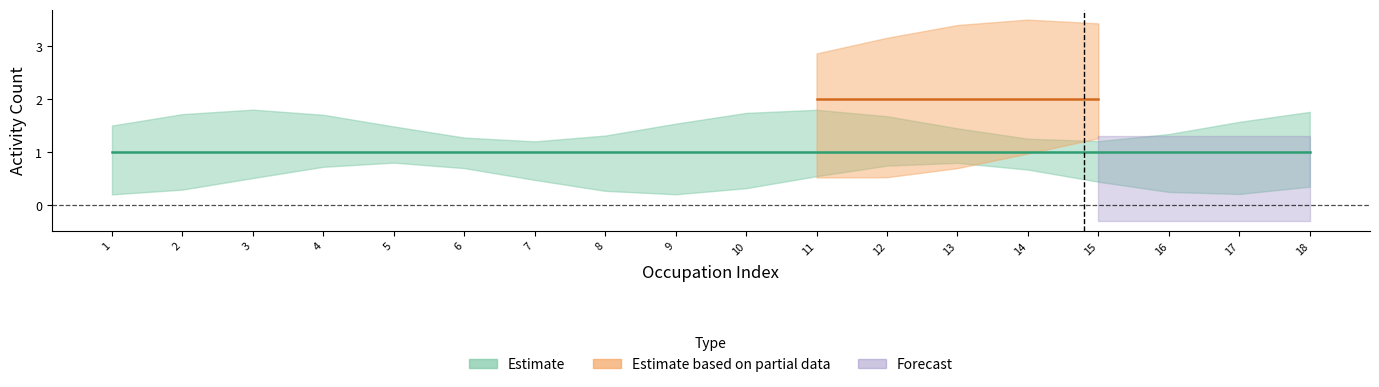

What is the maximum value for shared_activities?

1